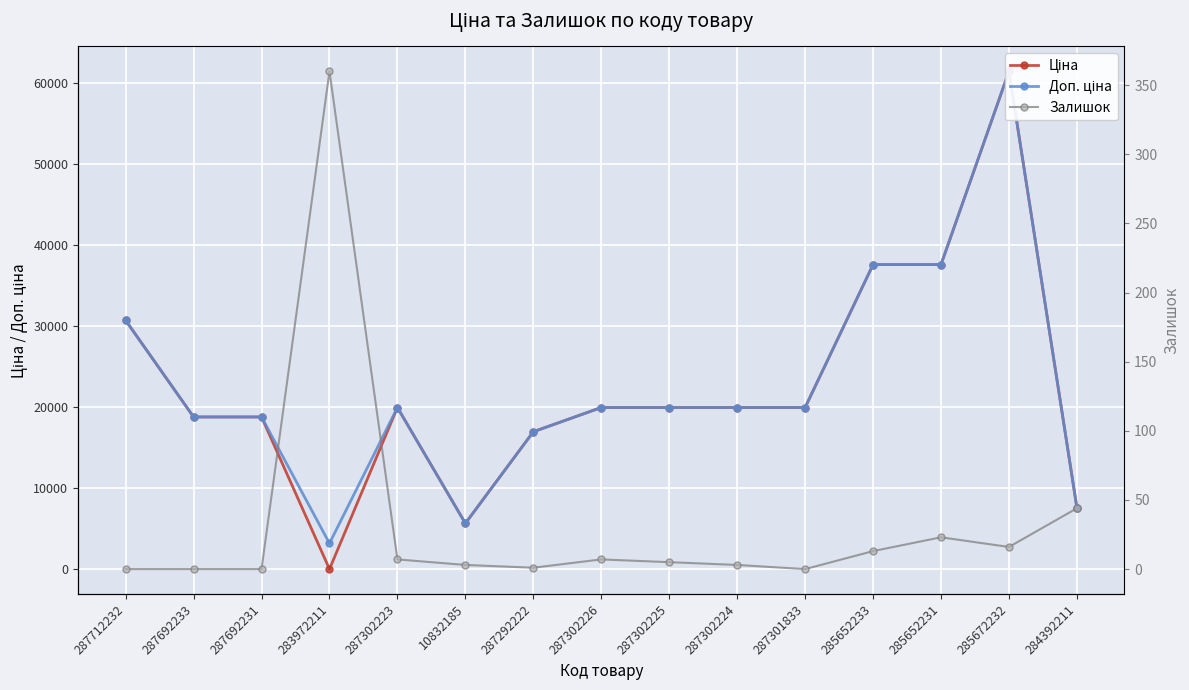

How many distinct data groups are displayed?

3